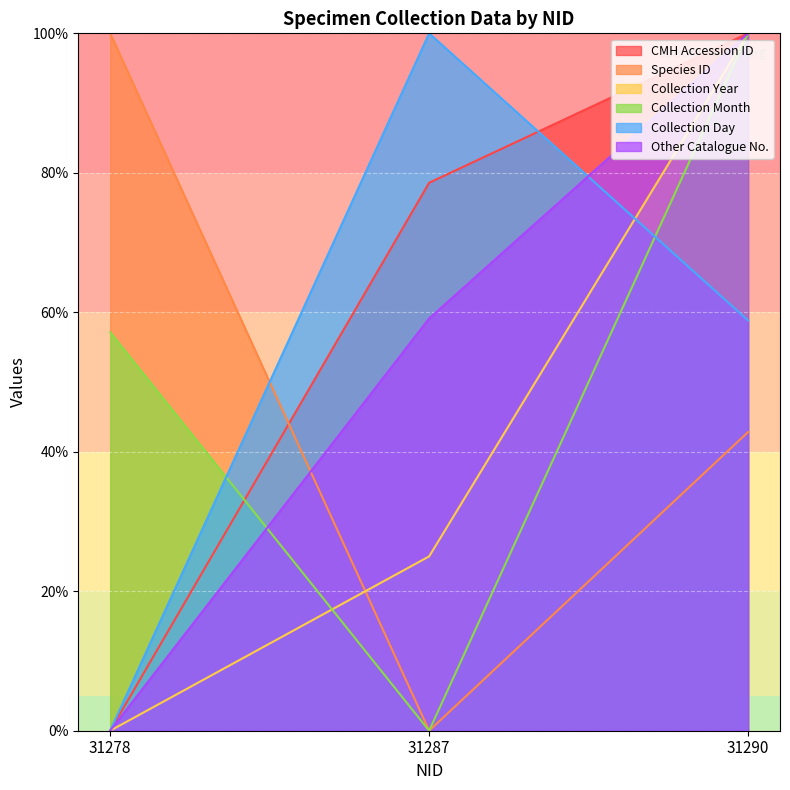

Which series changed the most between 31278 and 31287?

Species ID